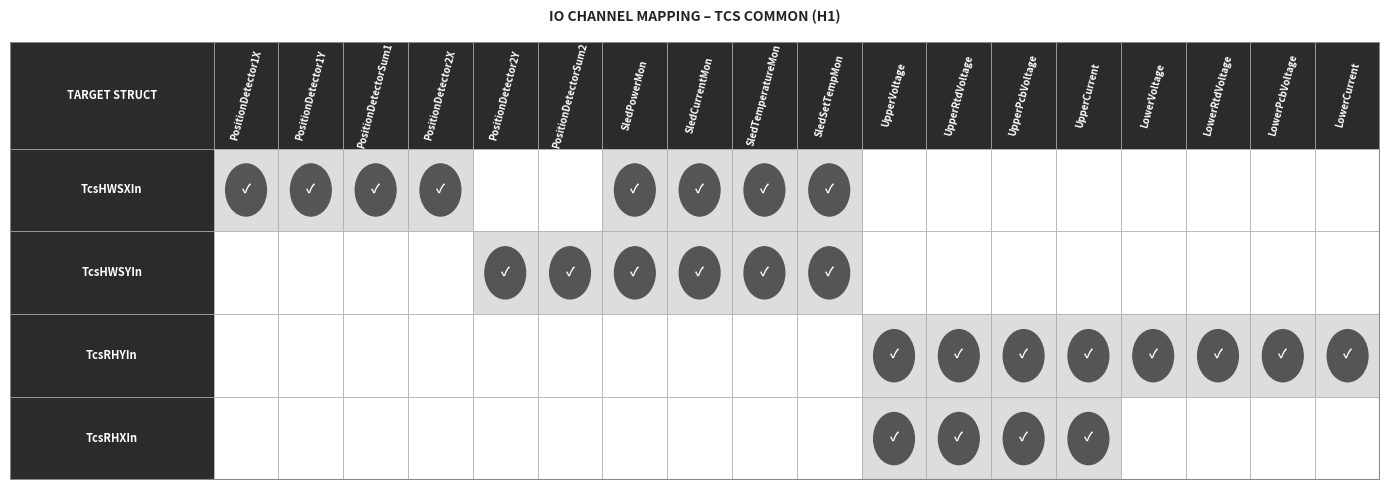

How many distinct data groups are displayed?

4